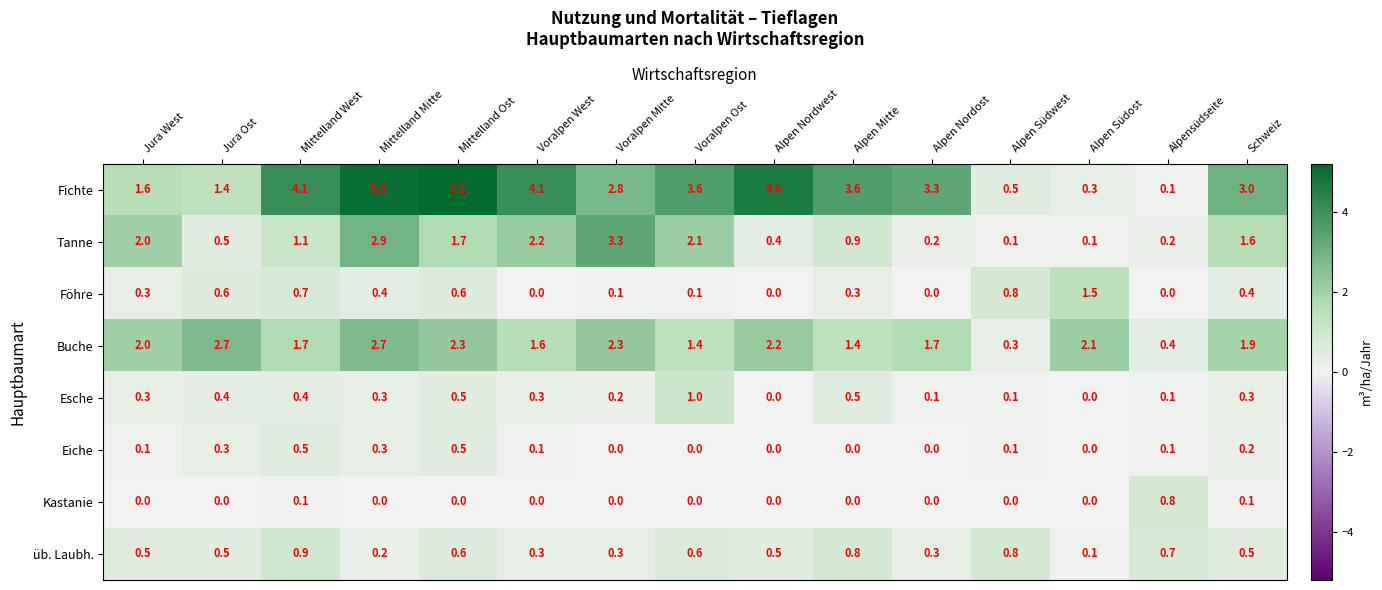

Which series has the largest total across all categories?

Fichte